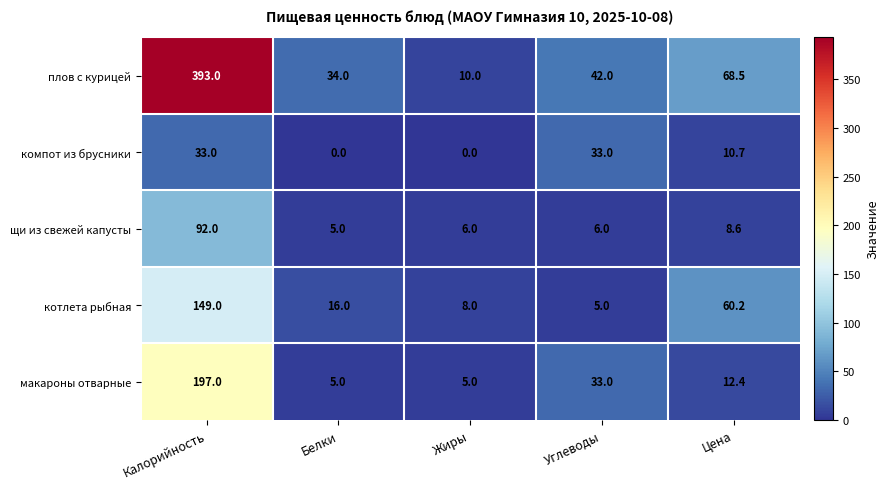

What is the difference between the highest and lowest values at Белки?

34.0